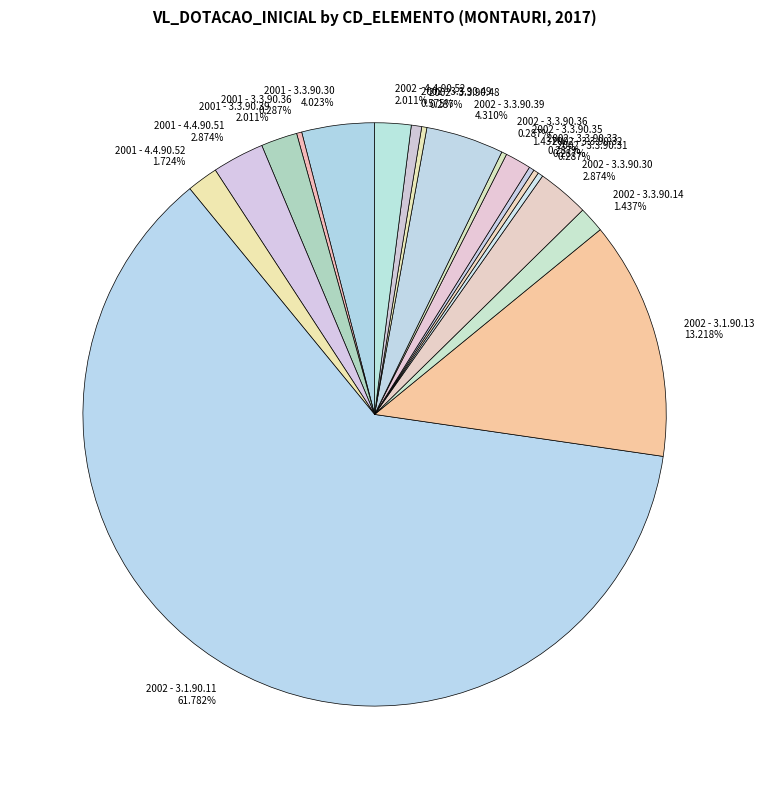

To the nearest percent, what is the average slice percentage?

6%